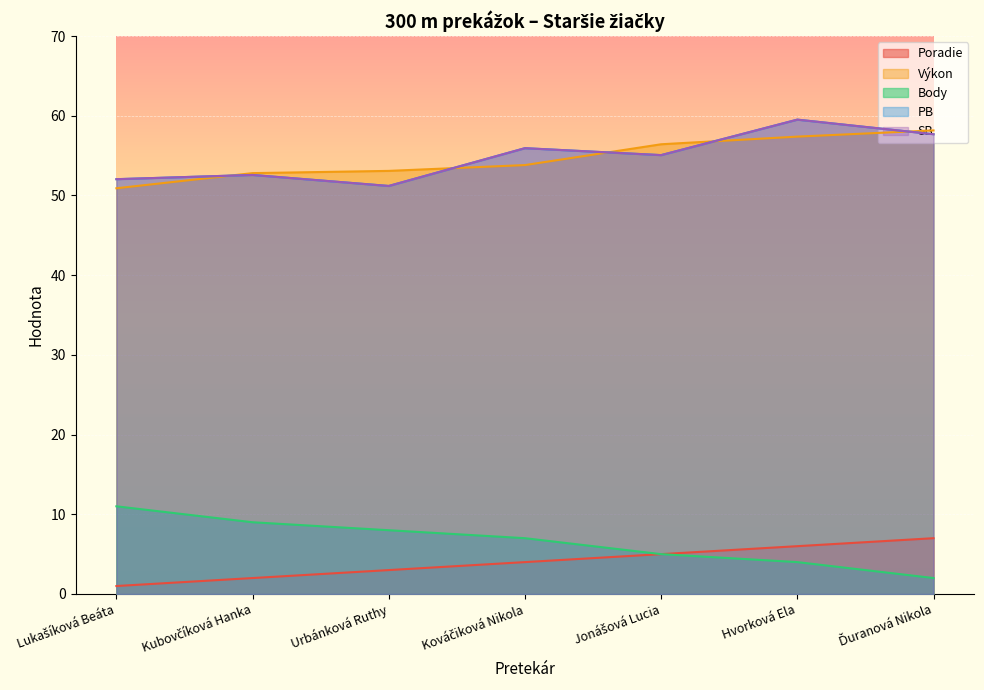

At which label is Body closest to 6?

Kováčiková Nikola